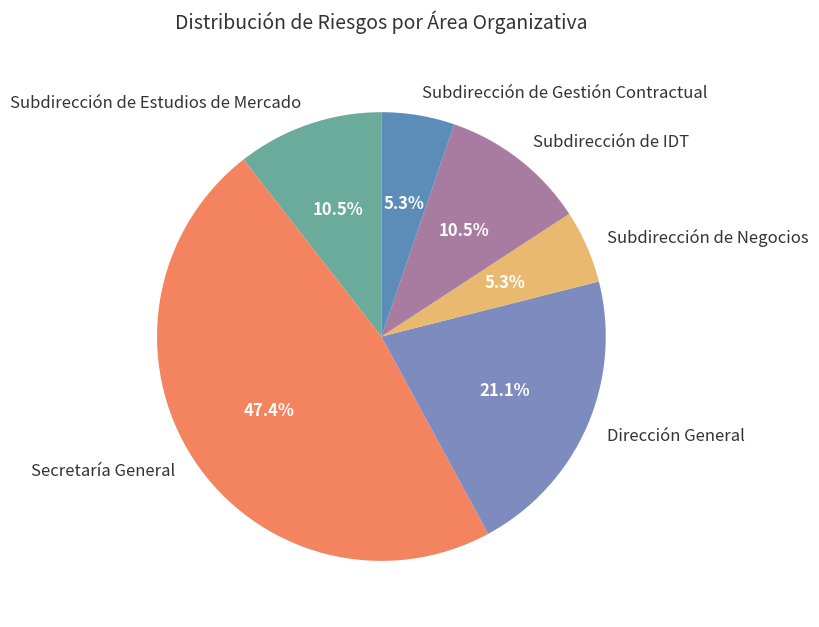

True or false: Subdirección de Gestión Contractual accounts for 18% of the total.

False